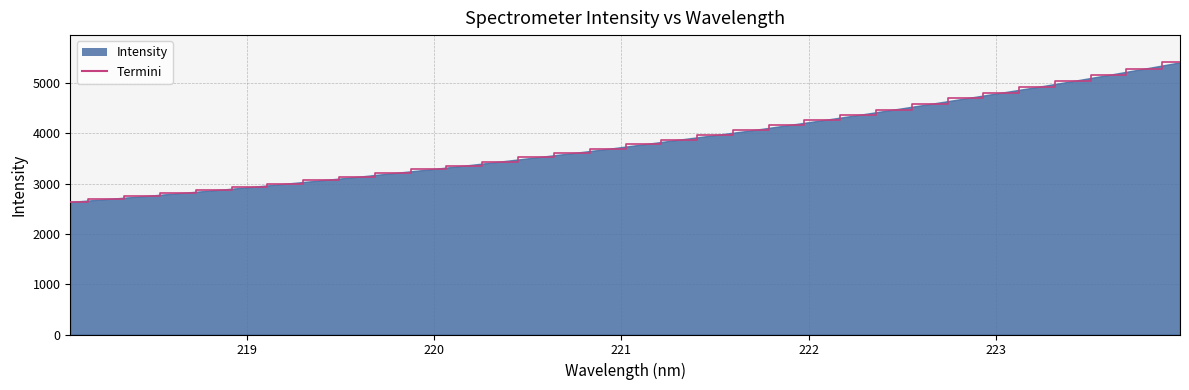

How many lines are shown in the chart?

1